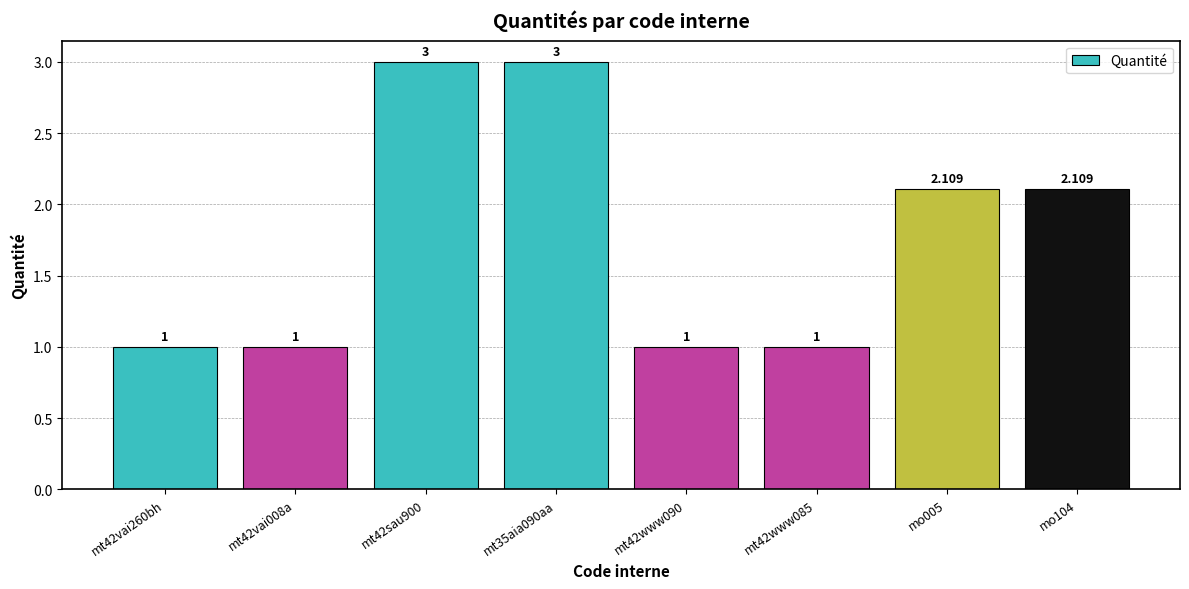

What is the label of the 2nd bar from the left?

mt42vai008a